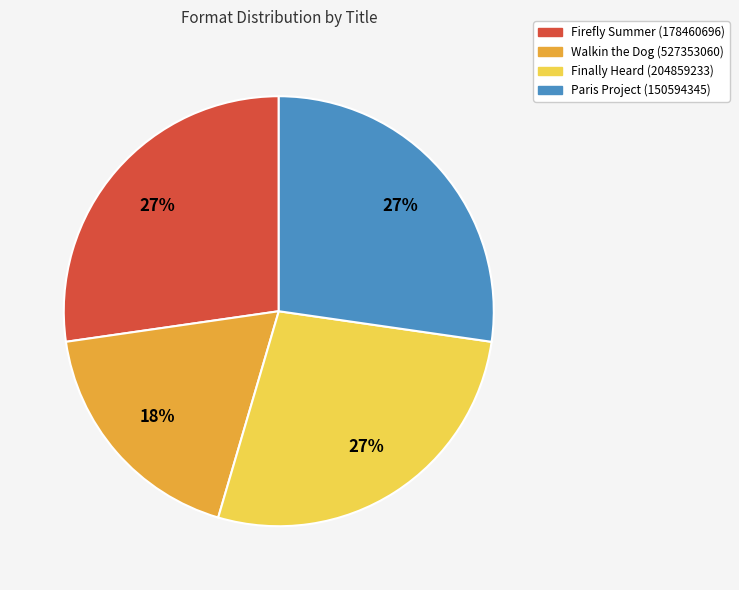

Is it true that Walkin the Dog (527353060) is 18% of the pie?

True